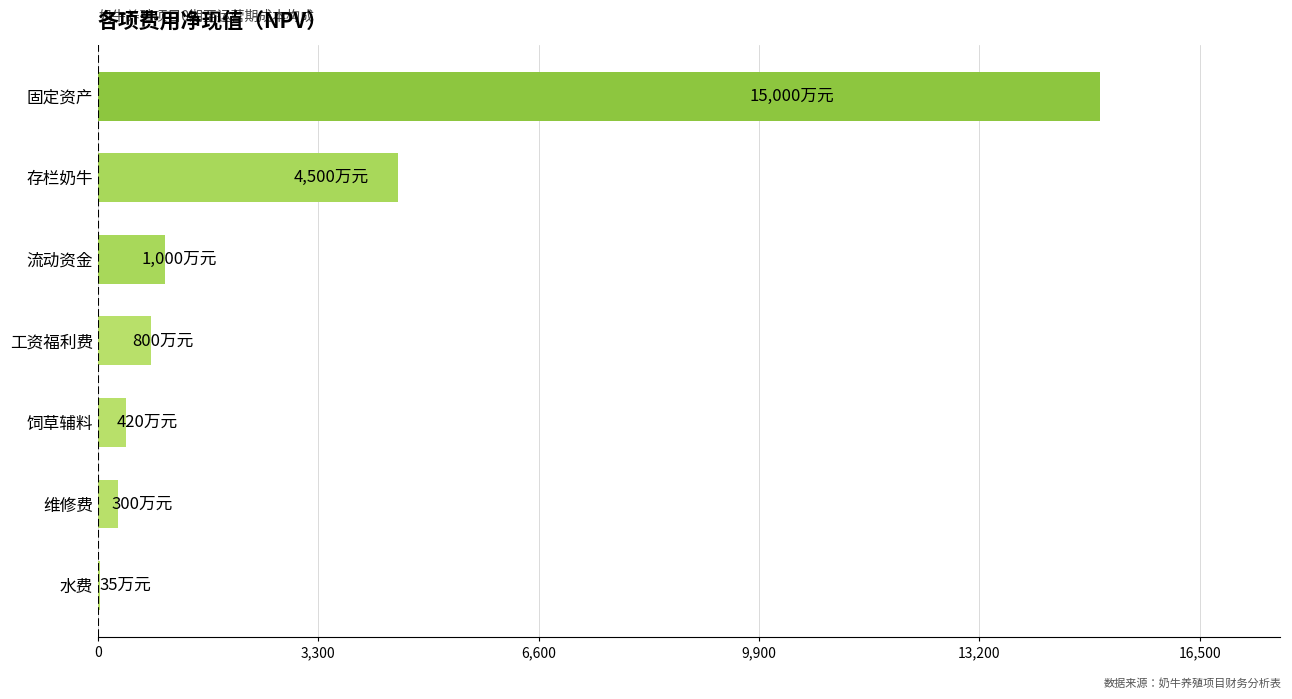

The chart shows a value of 420 at 饲草辅料. True or false?

True